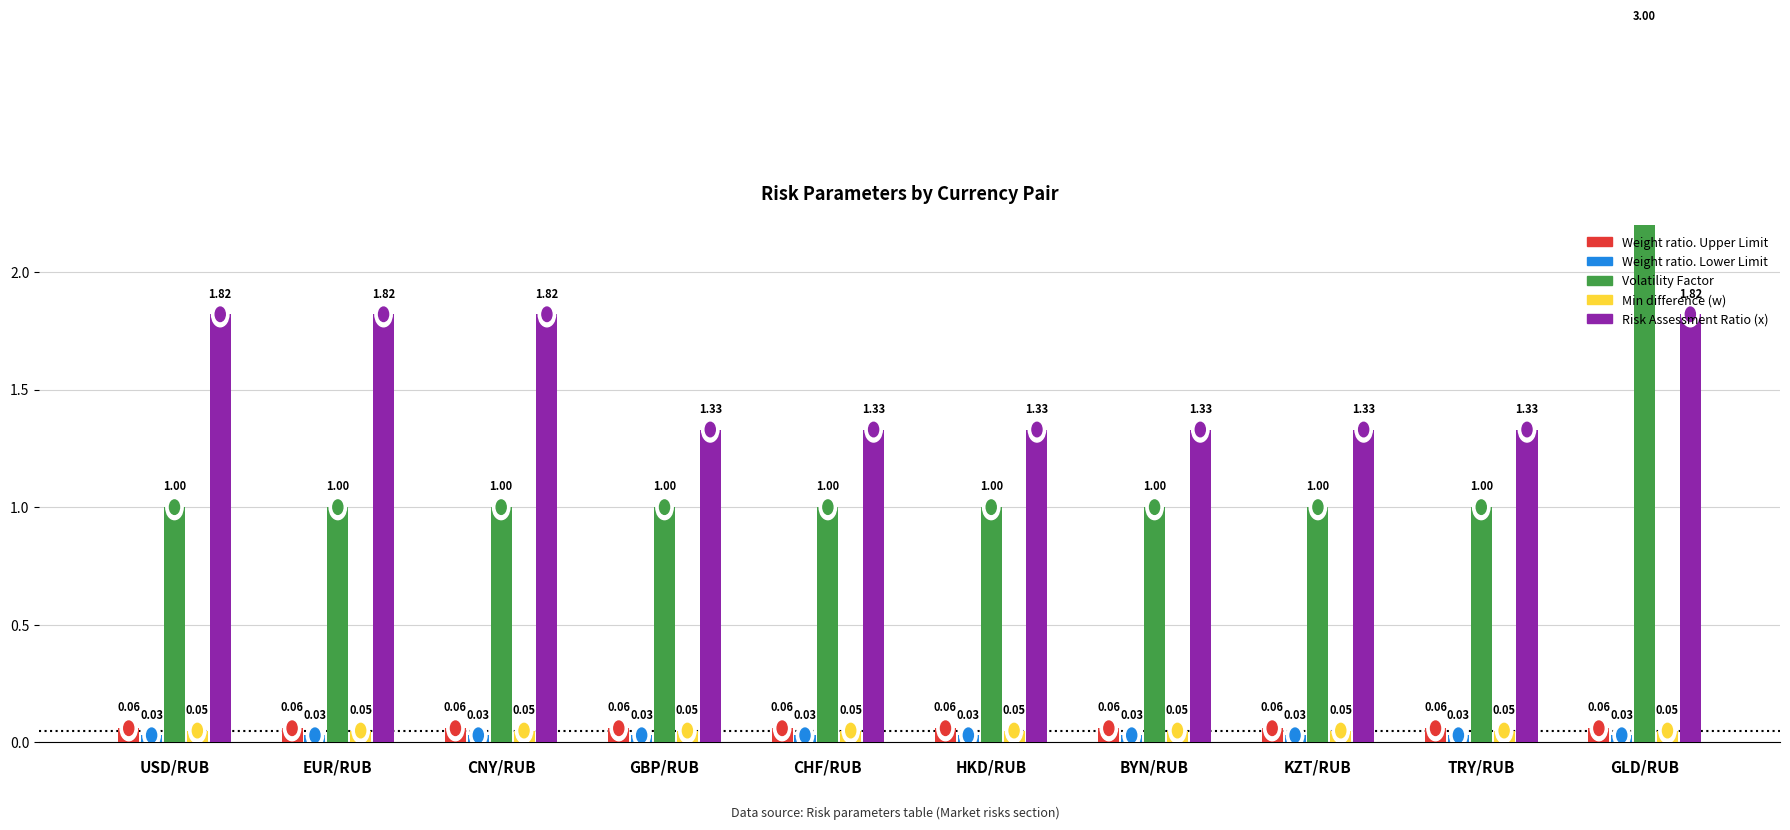

What is the label of the 5th bar from the right?

HKD/RUB